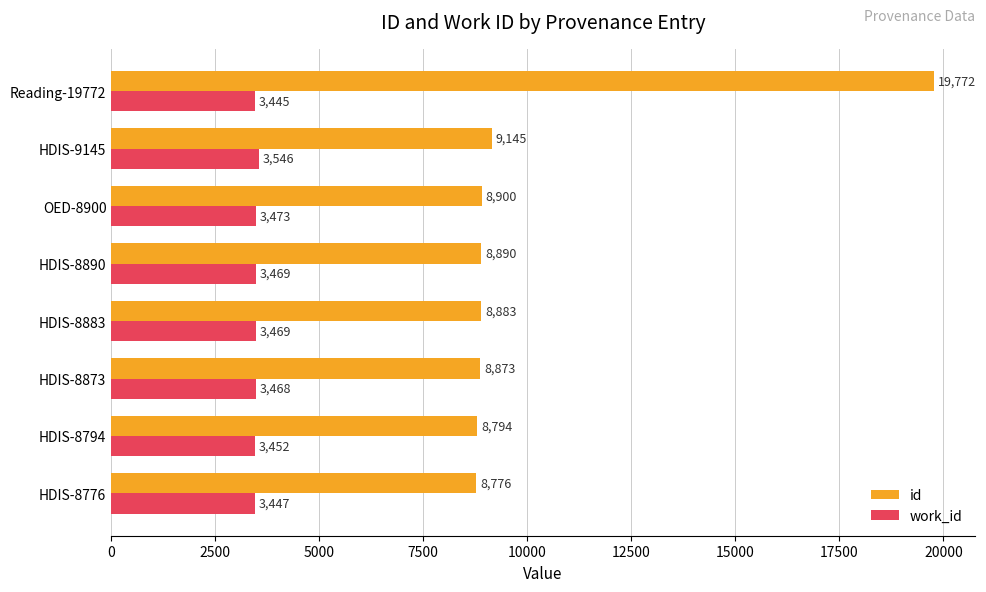

What is the difference between the maximum and minimum values in the work_id series?

101